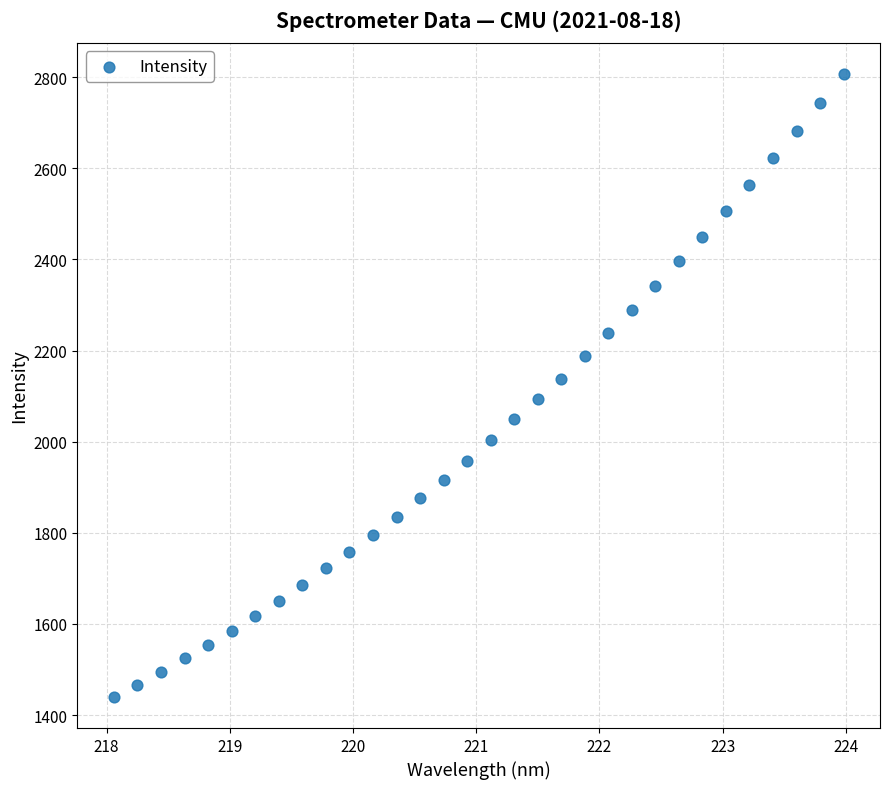

What is the range of X values (max minus min)?

5.9